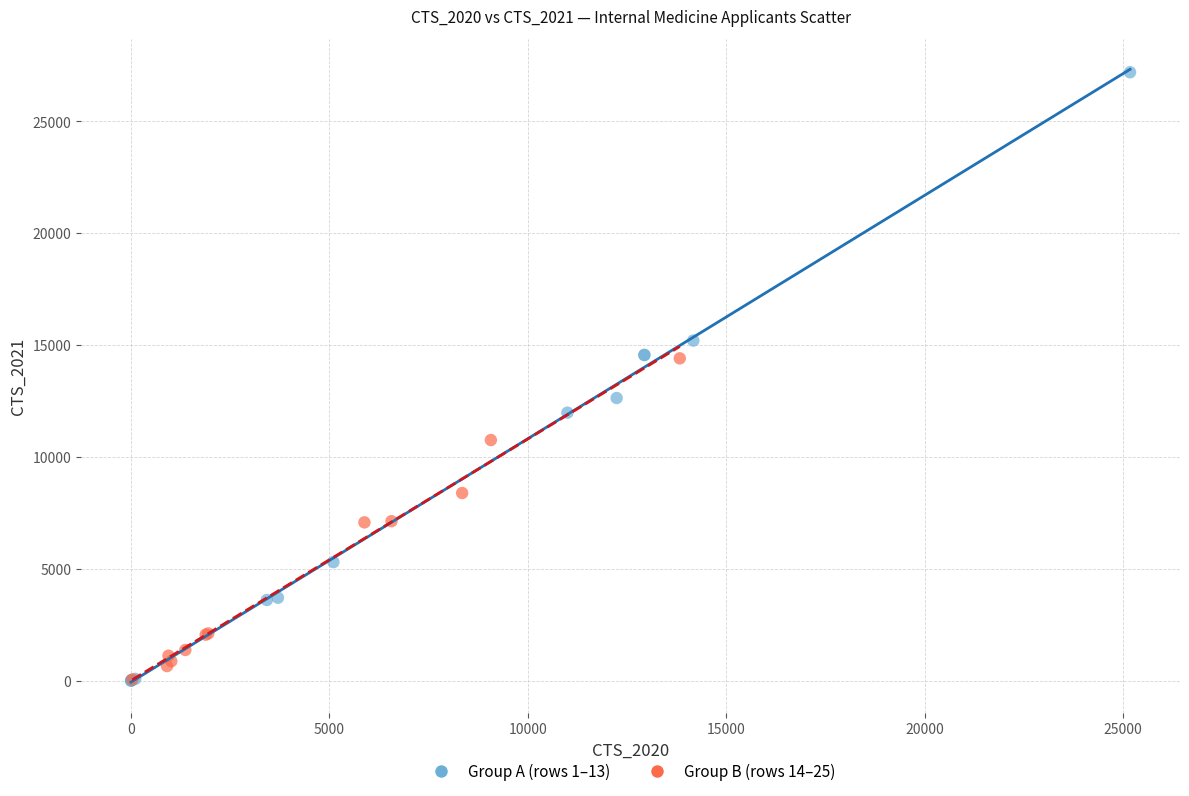

Which series has the widest spread of Y values?

Group A (rows 1–13)